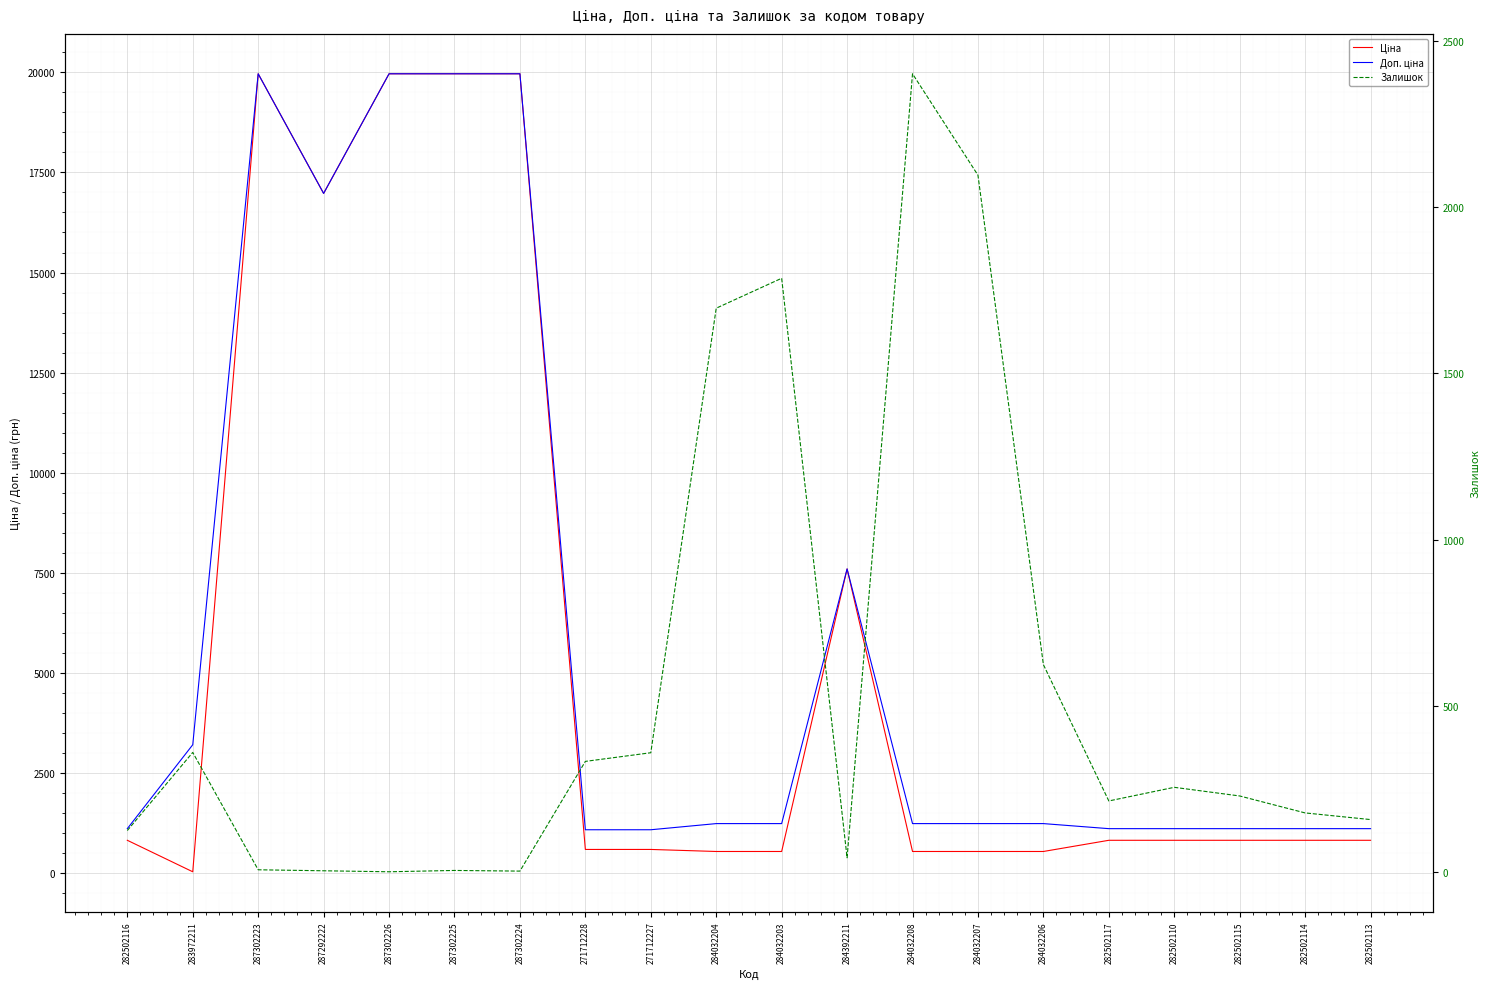

How many values in the Ціна series are below 818?

8